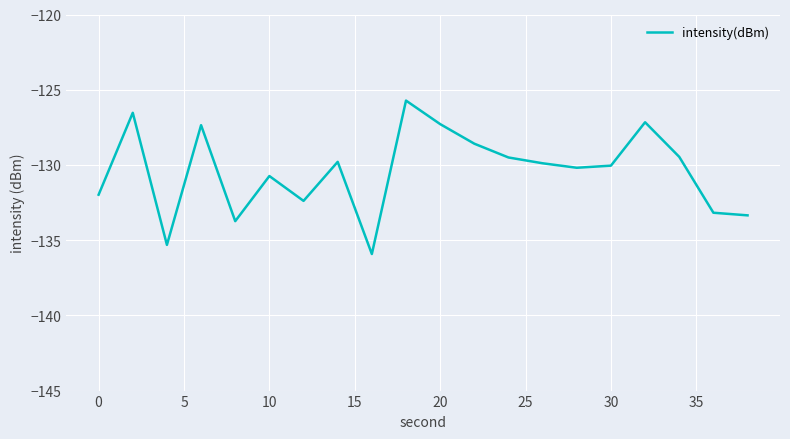

What is the maximum value shown in the chart?

-125.7